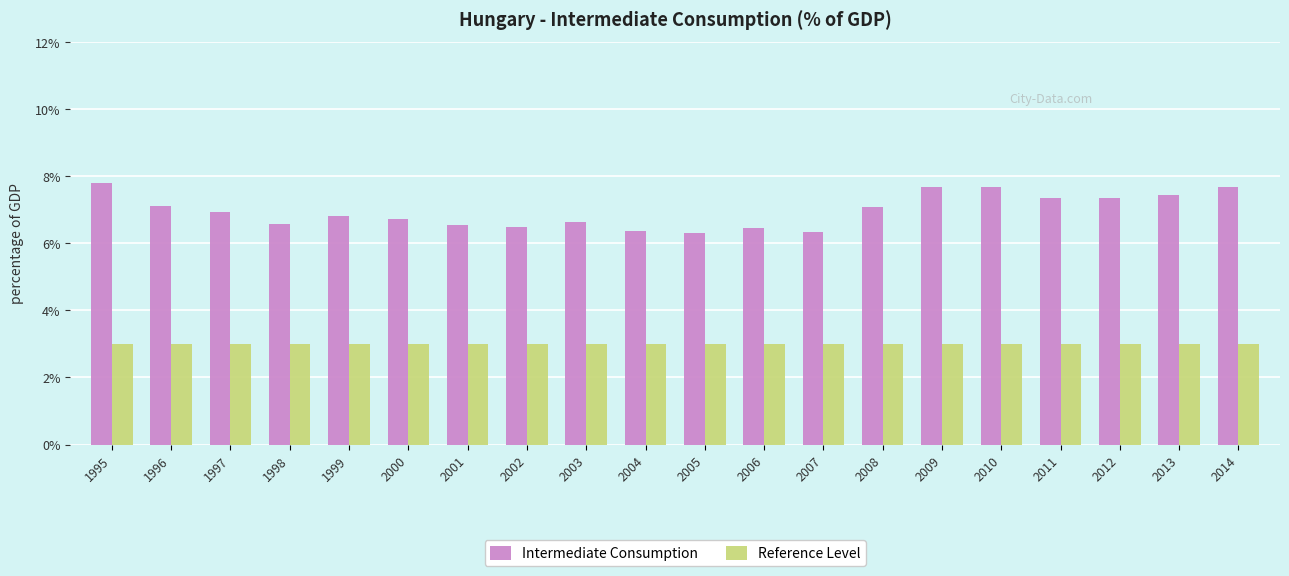

The Intermediate Consumption series shows 6.3 at 2005. True or false?

True